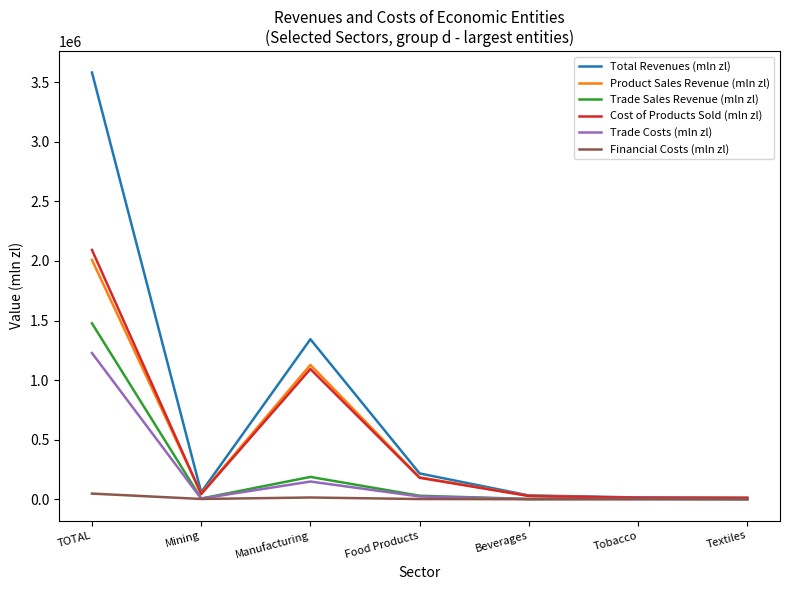

What is the maximum value shown in the chart?

3581485.2